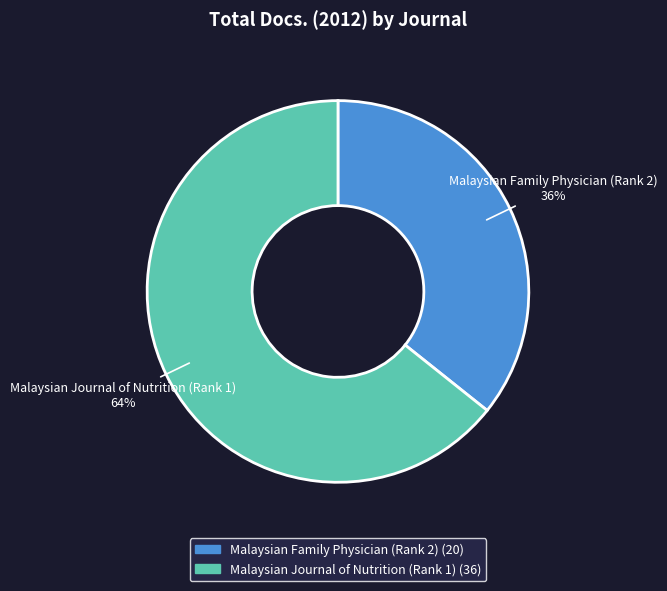

Does Malaysian Journal of Nutrition (Rank 1) represent more than half of the total?

Yes